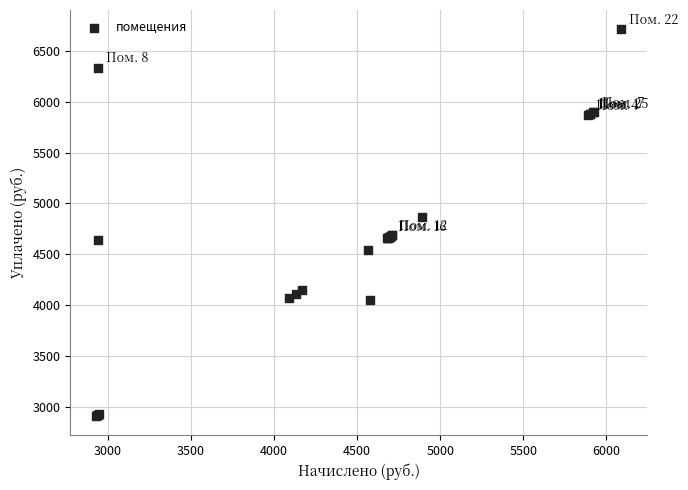

What Y value in the scatter plot is closest to 4813?

4871.8